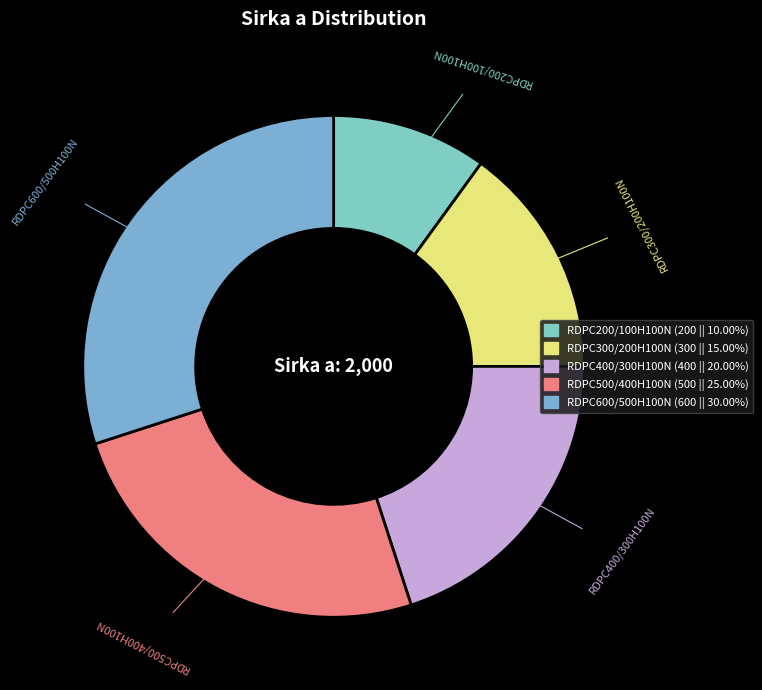

Does any single category account for the majority?

No